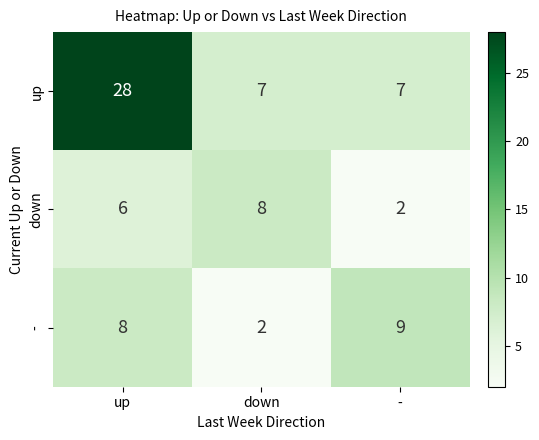

Reading right to left, extract all data points from this chart.

up: -=7	down=7	up=28
down: -=2	down=8	up=6
-: -=9	down=2	up=8